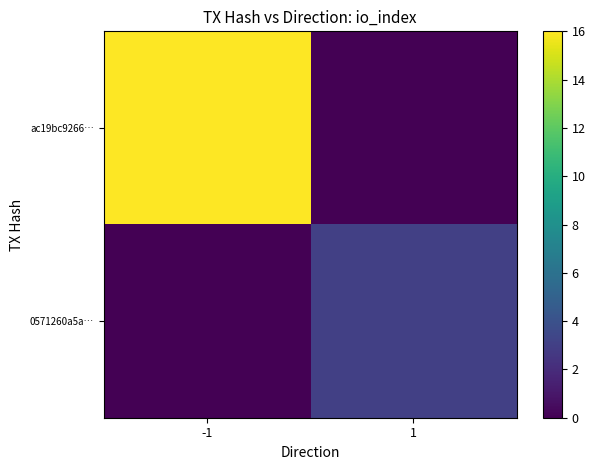

Which has a higher value, 1 or -1?

-1